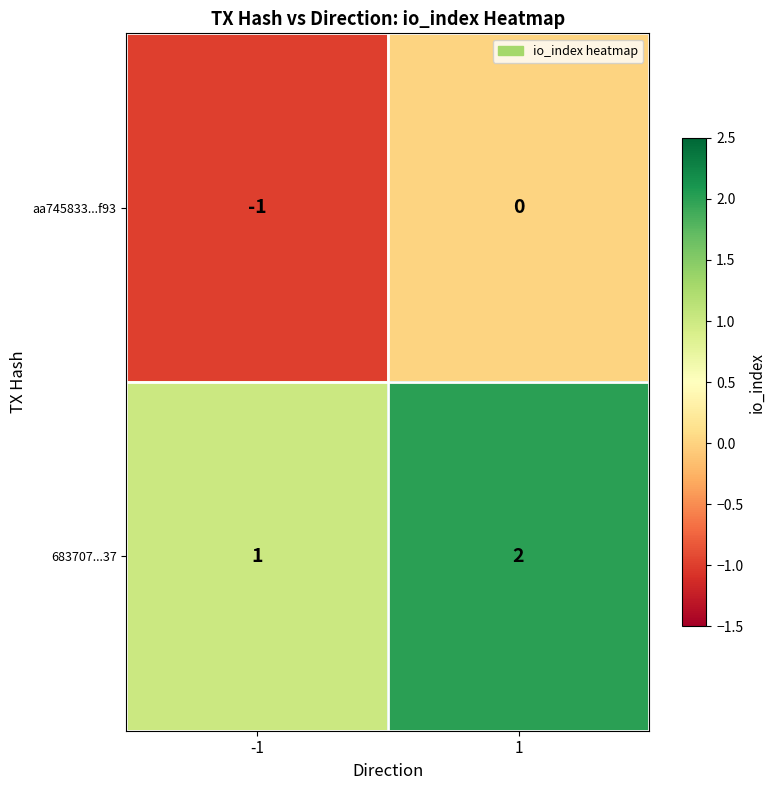

The 683707...37 series shows 2 at 1. True or false?

True